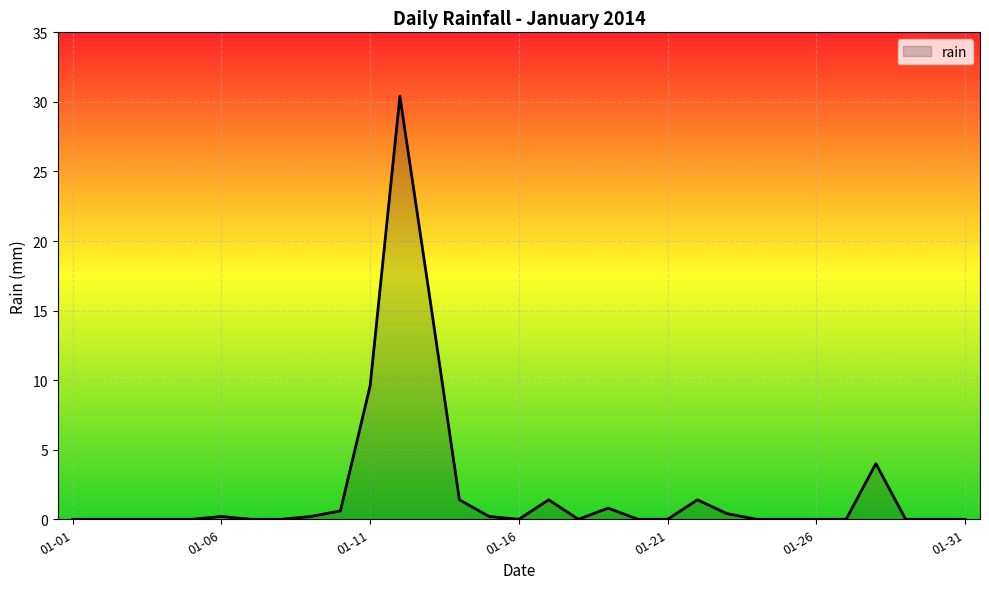

What is the difference between the maximum and minimum values?

30.4